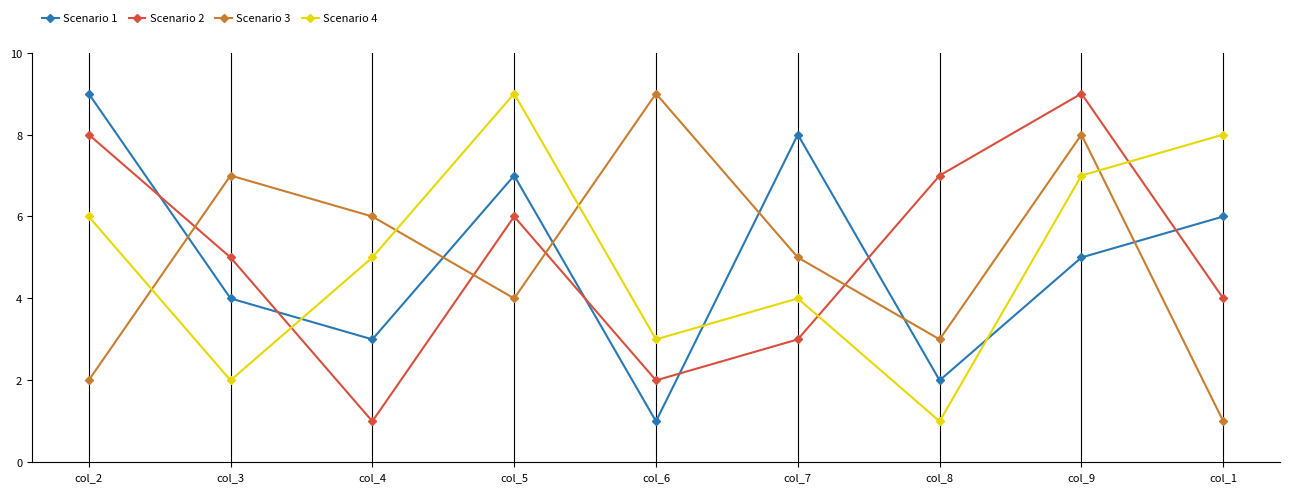

At which category does Scenario 3 reach its first local valley?

col_5